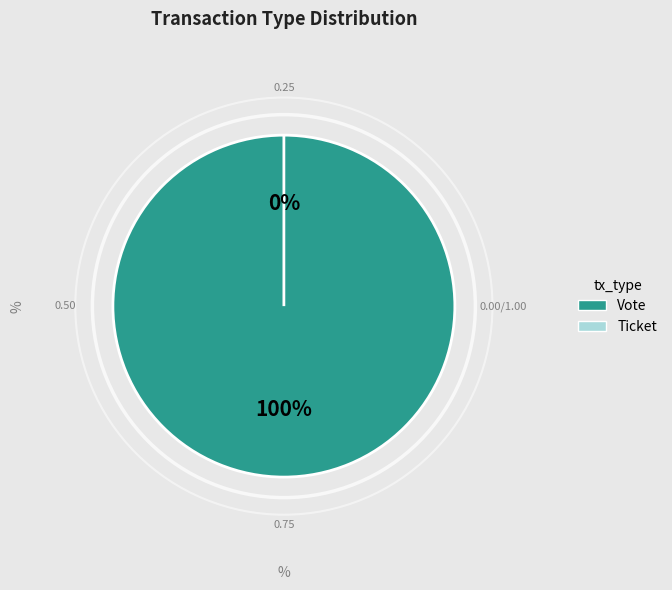

What portion of the pie excludes Ticket?

100.0%